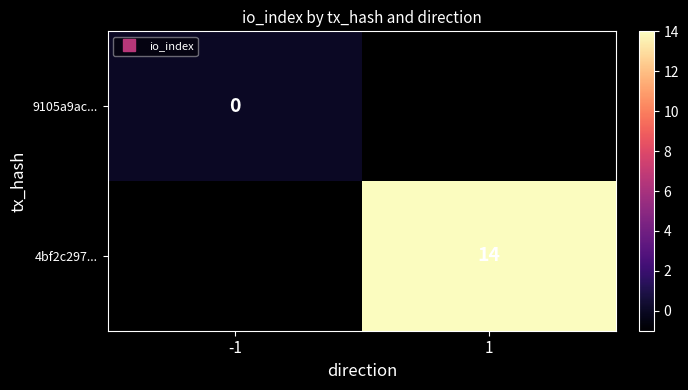

List the labels in order of 4bf2c297... value, largest first.

-1, 1